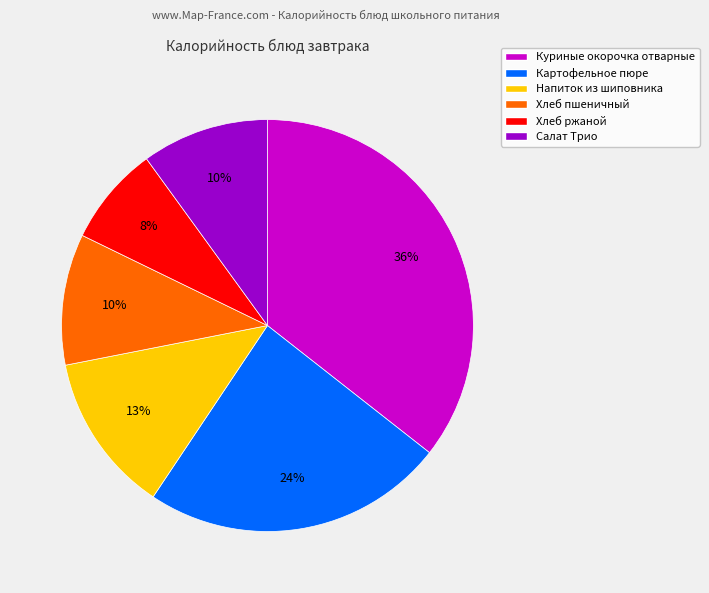

Is it true that Хлеб пшеничный is 4% of the pie?

False